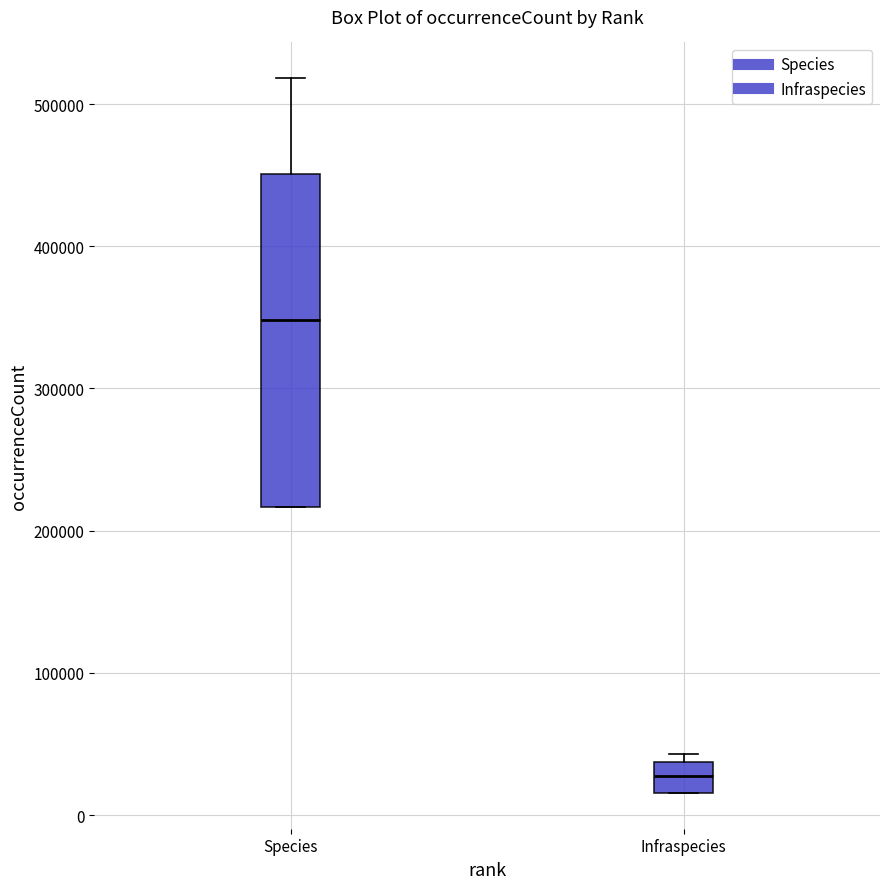

Which box is the tallest, from its lower edge to its upper edge?

Species